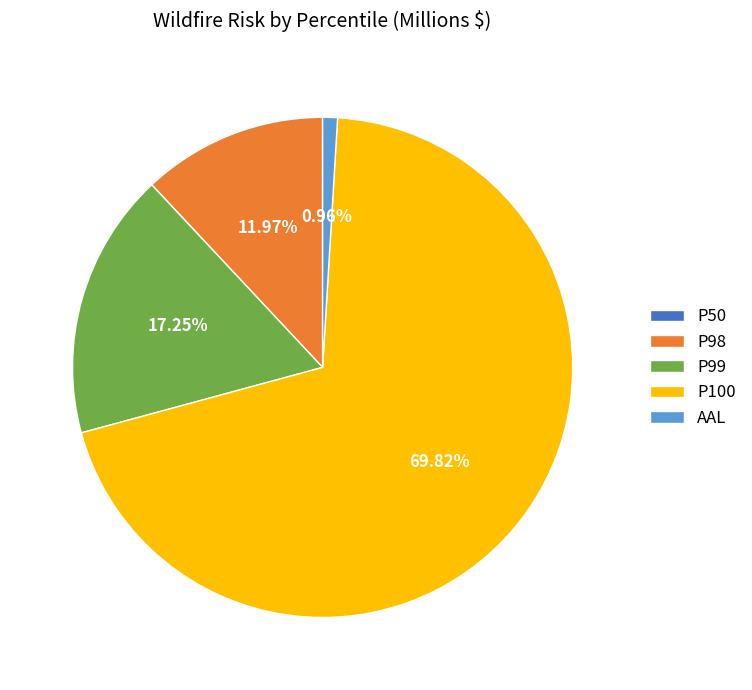

Combined, do P99 and P98 account for over 50%?

No